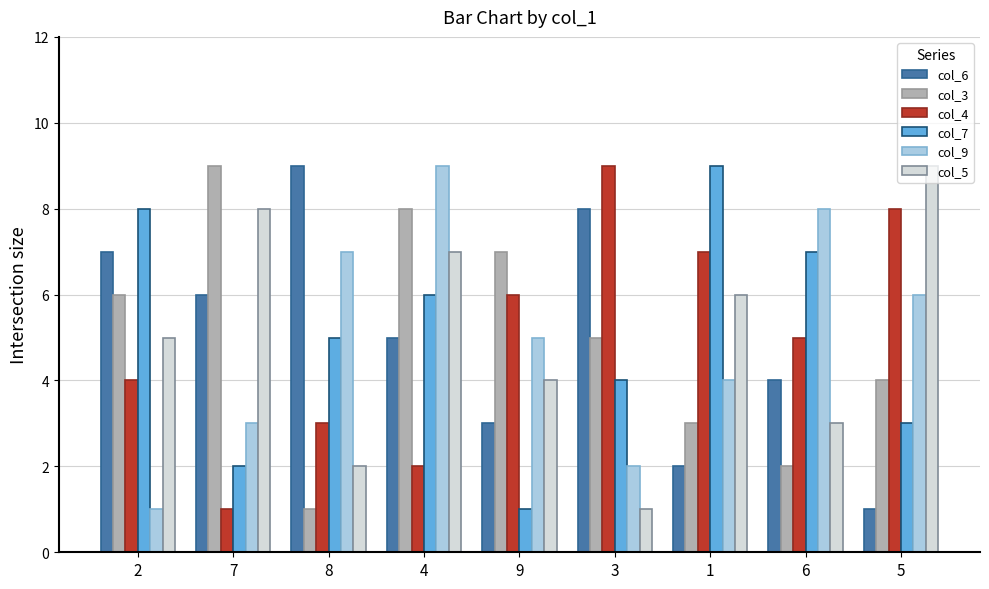

At 5, list the series in order from smallest to largest.

col_6, col_7, col_3, col_9, col_4, col_5